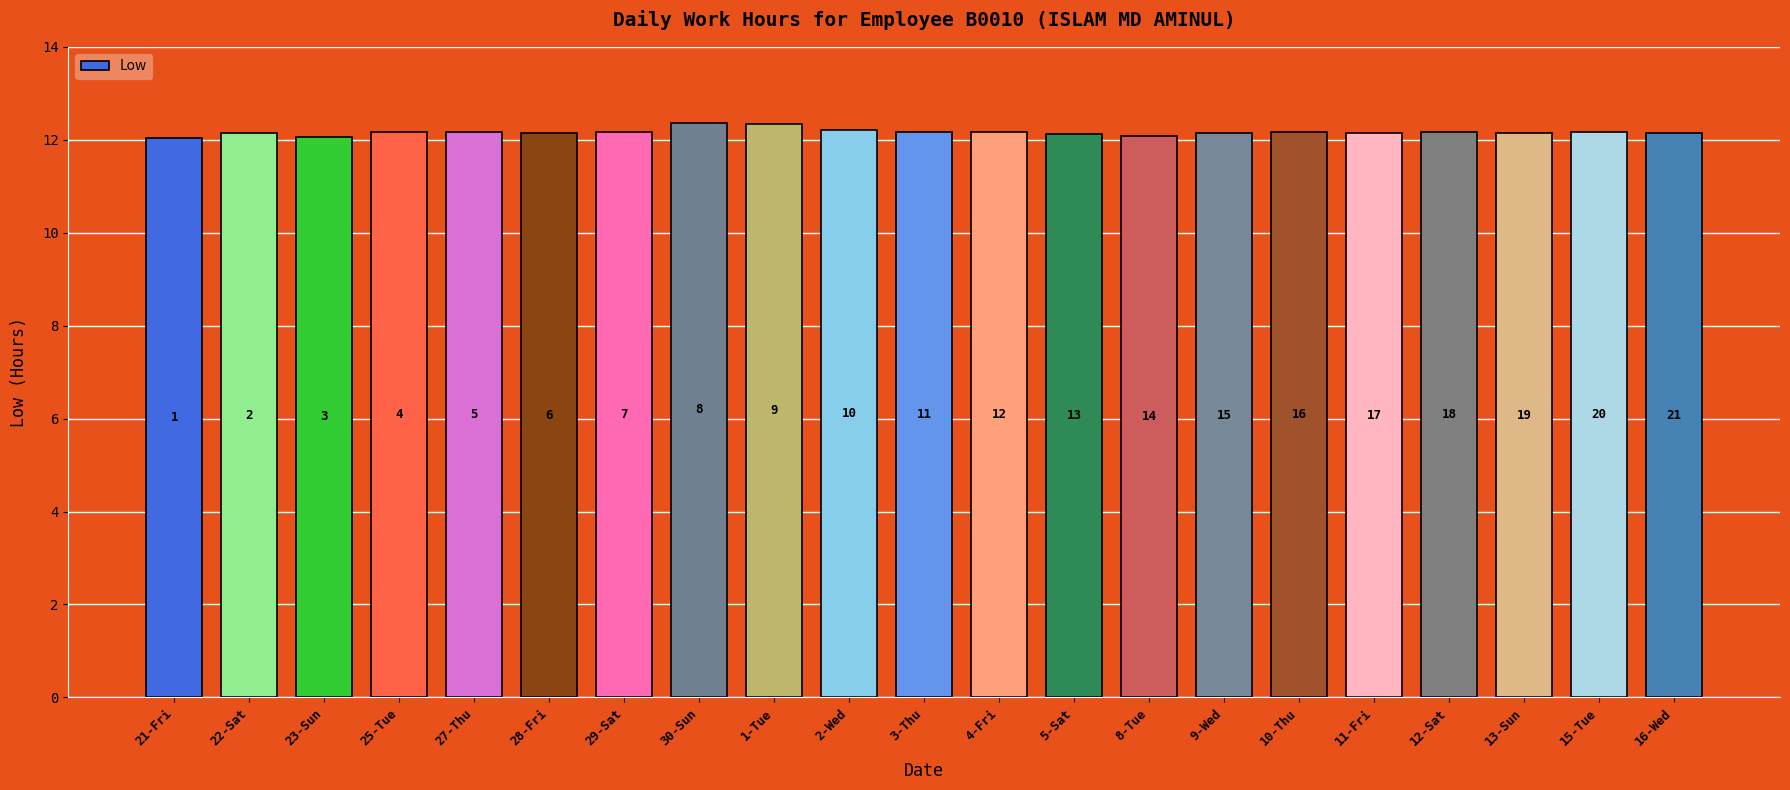

What is the smallest value displayed?

12.0